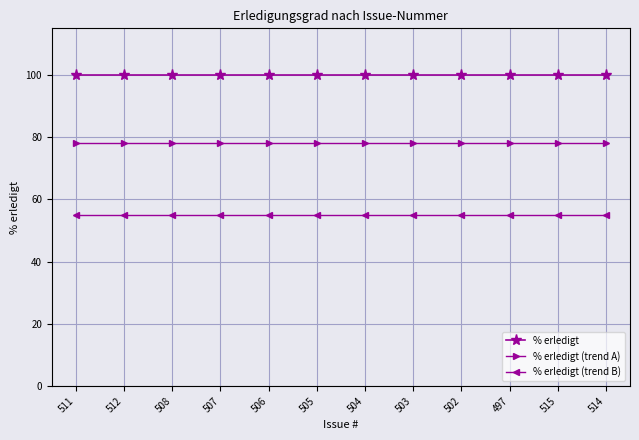

The % erledigt (trend B) series shows 84.0 at 507. True or false?

False